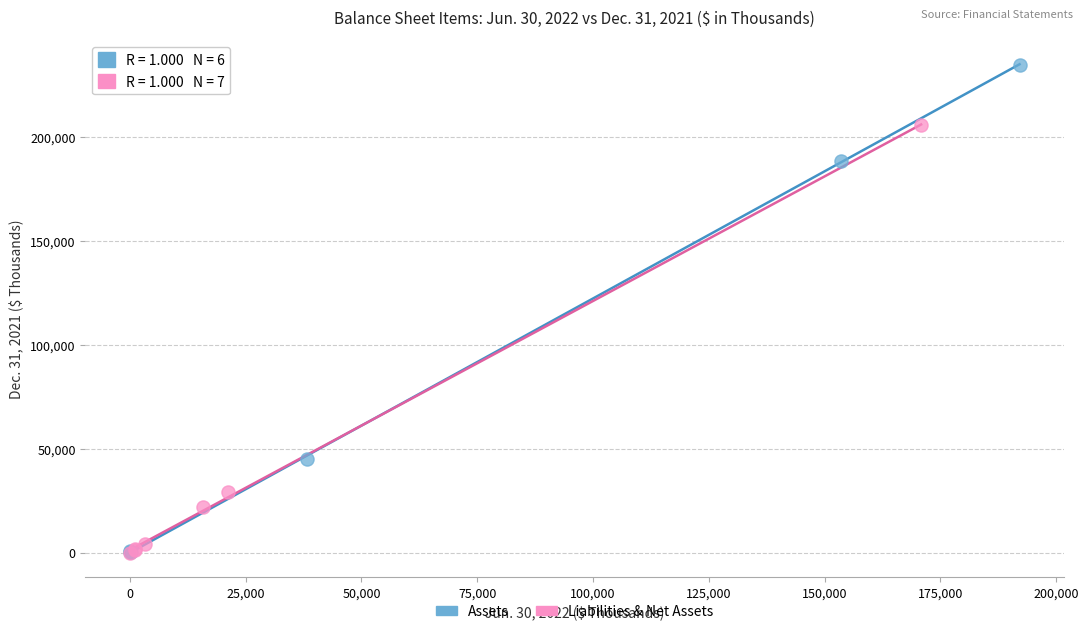

Which series contains the highest Y value?

Assets